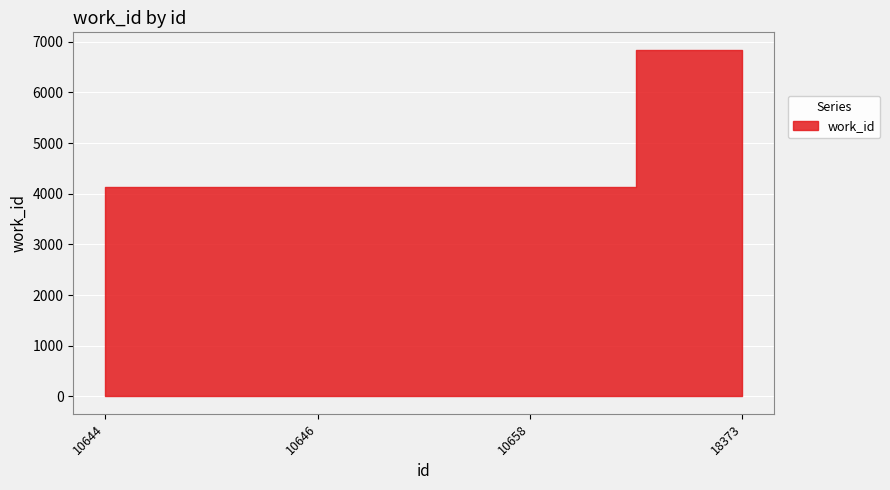

How many values are between 4141 and 6843?

4